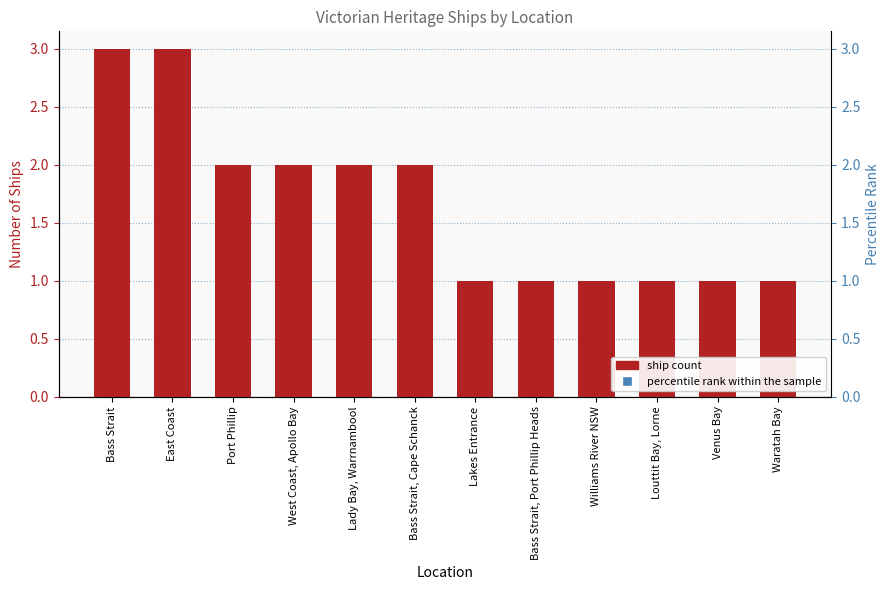

Is the value of Ship Count at Port Phillip greater than the value of percentile rank within the sample at Lady Bay, Warrnambool?

No